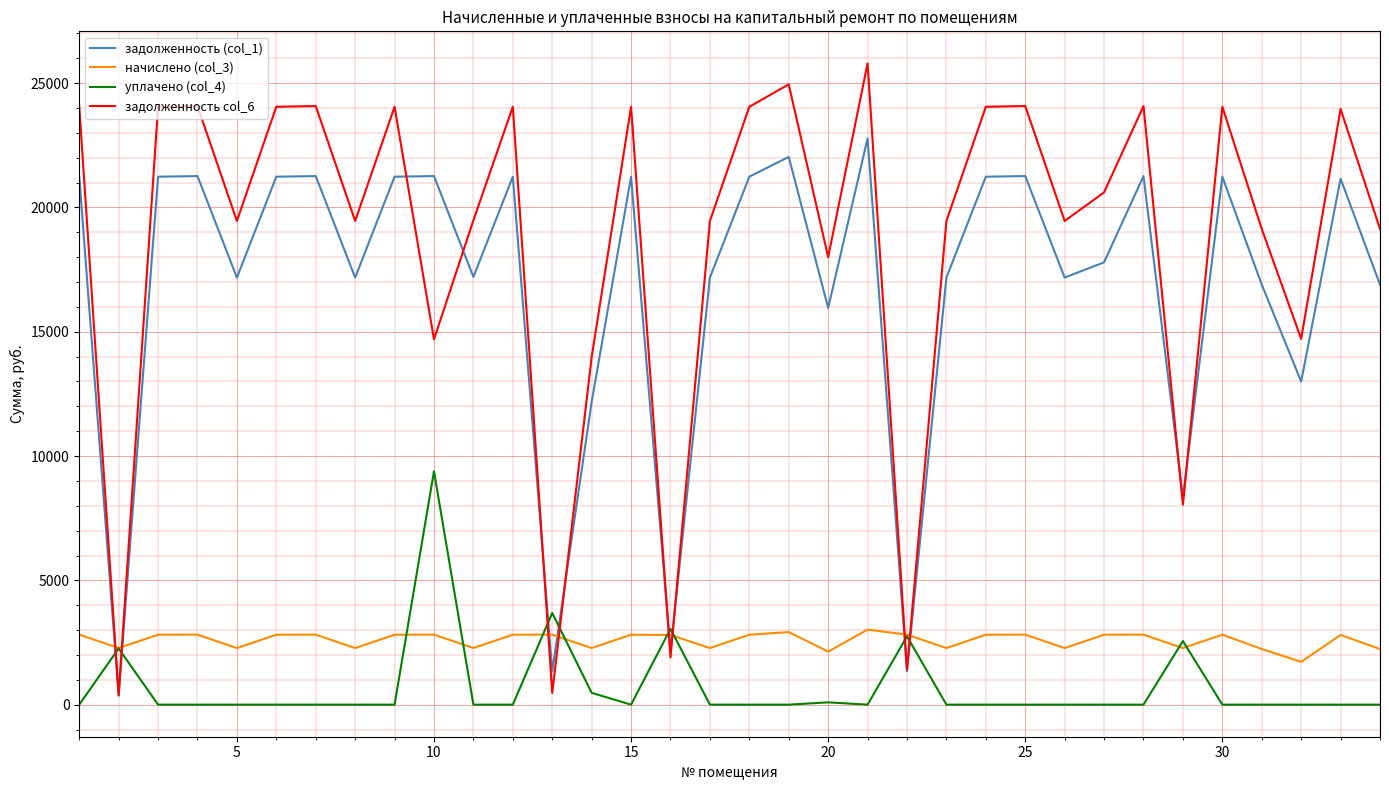

Does the chart have visible grid lines?

Yes